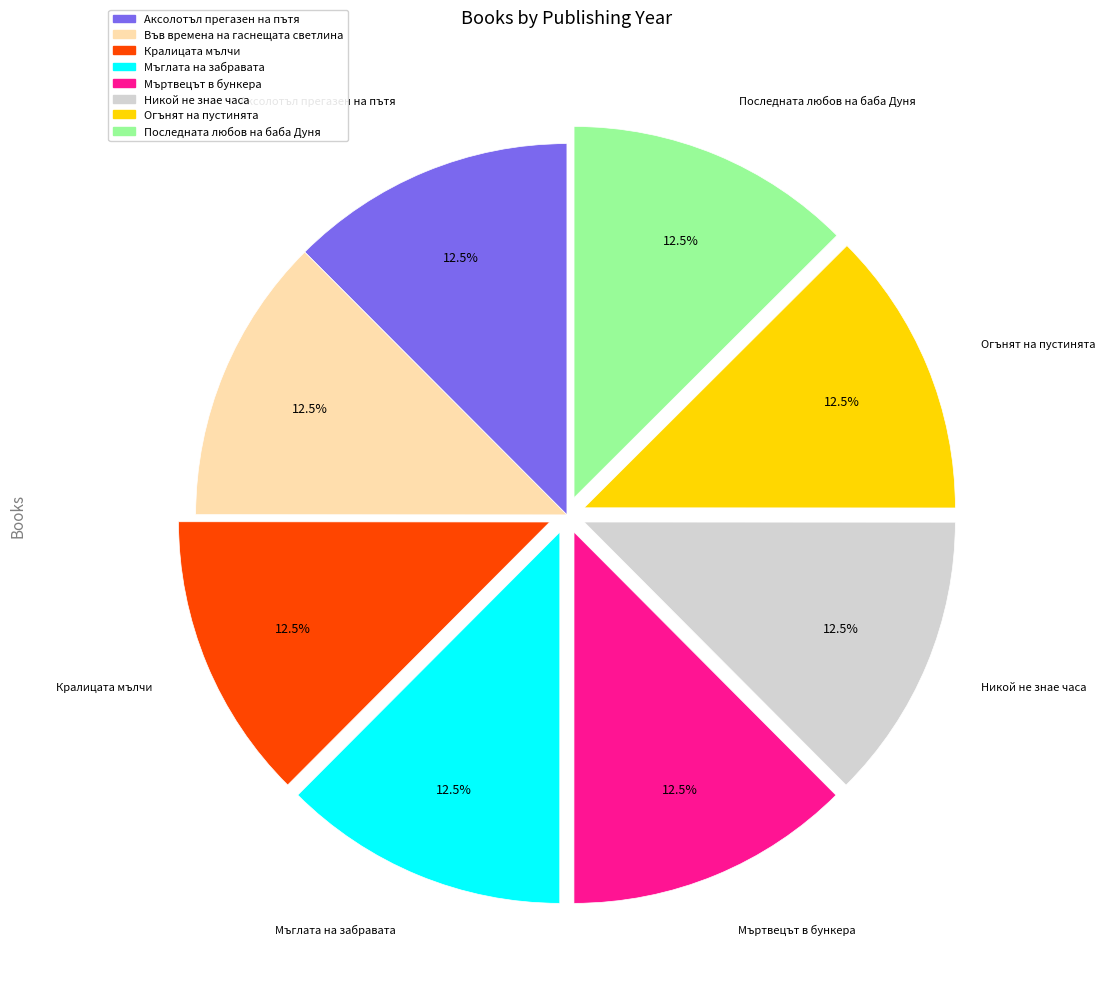

Does any single category account for the majority?

No